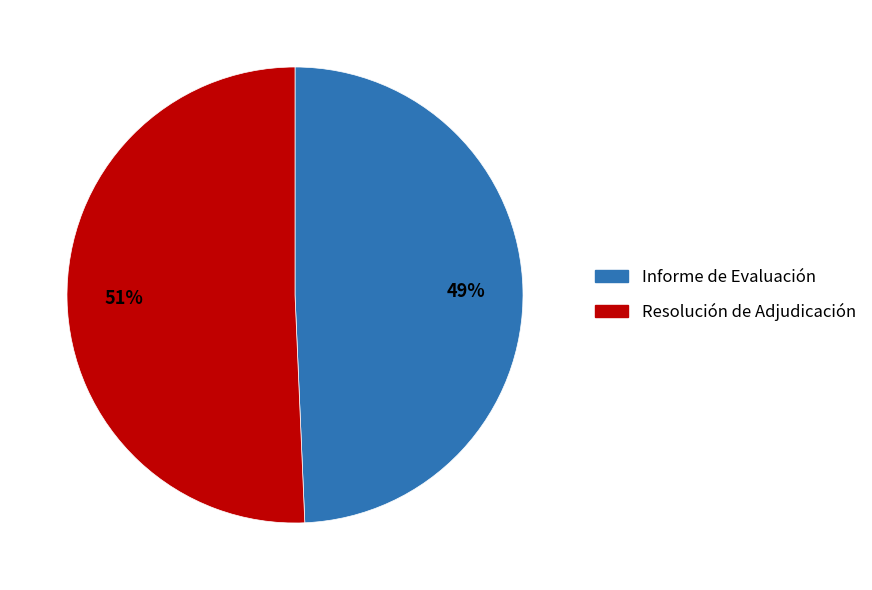

To the nearest percent, what portion does Resolución de Adjudicación represent?

51%